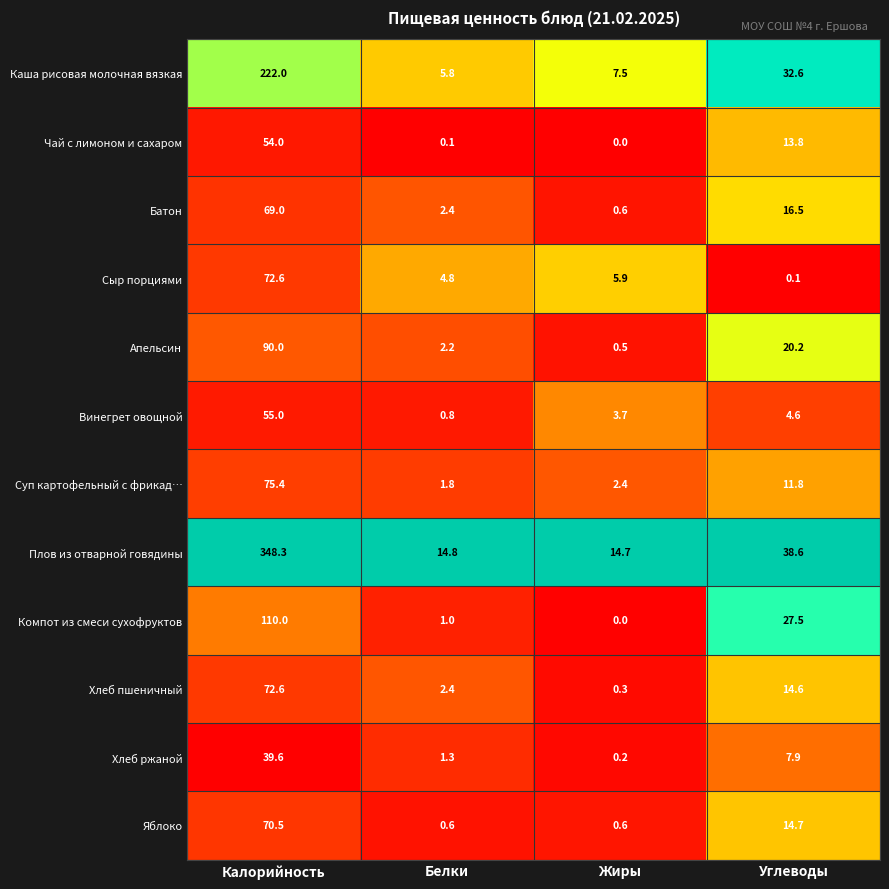

At which label is Хлеб пшеничный closest to 36?

Углеводы